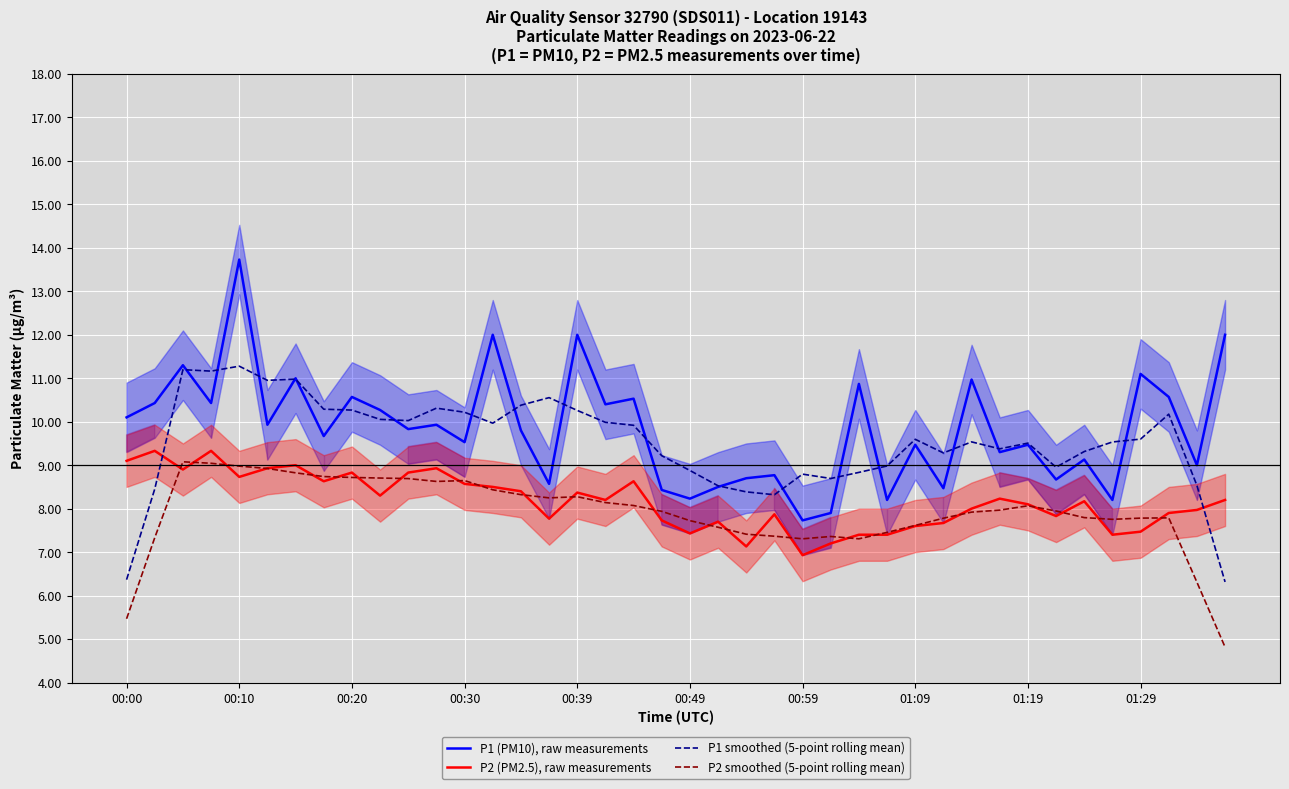

True or false: P1 (PM10), raw measurements and P2 (PM2.5), raw measurements cross at least once.

False